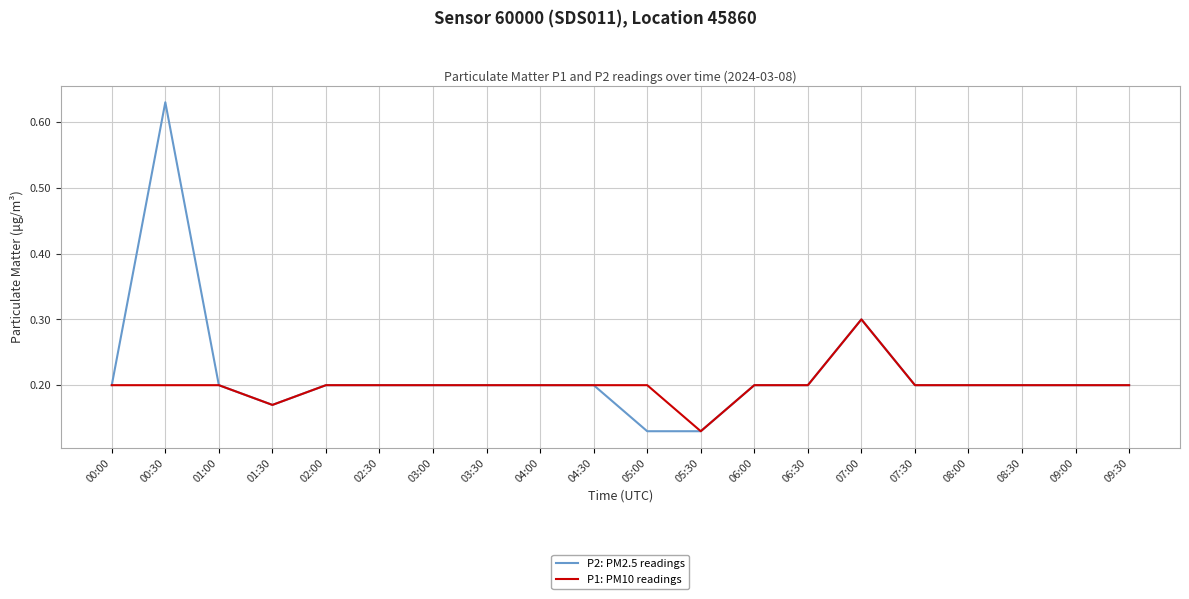

The value of P1: PM10 readings at 00:30 is 0.3. True or false?

False